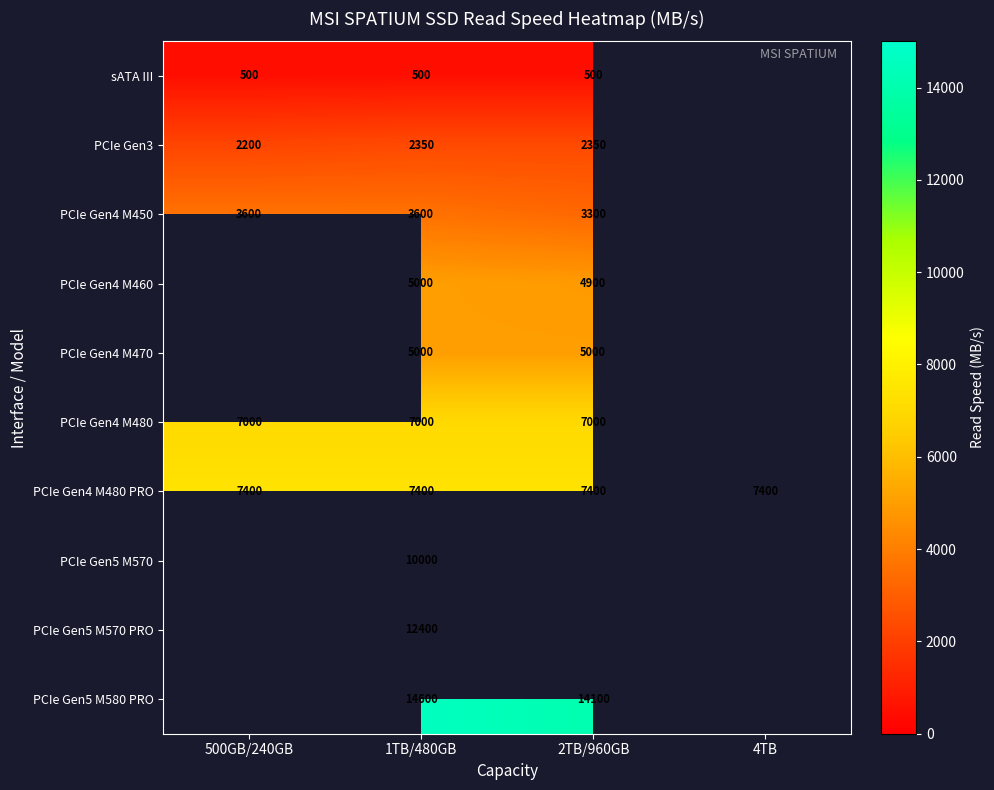

What is the difference between the highest and lowest values at 1TB/480GB?

14100